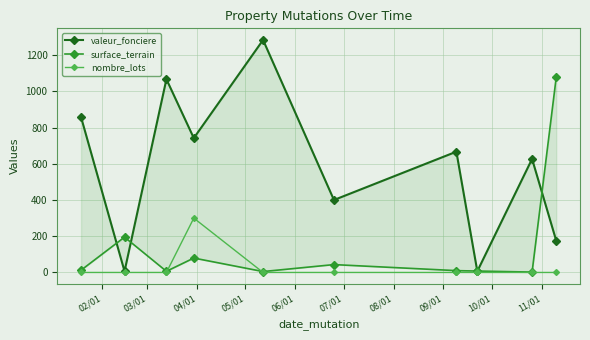

True or false: nombre_lots has more than 0 points higher than both neighbors.

True